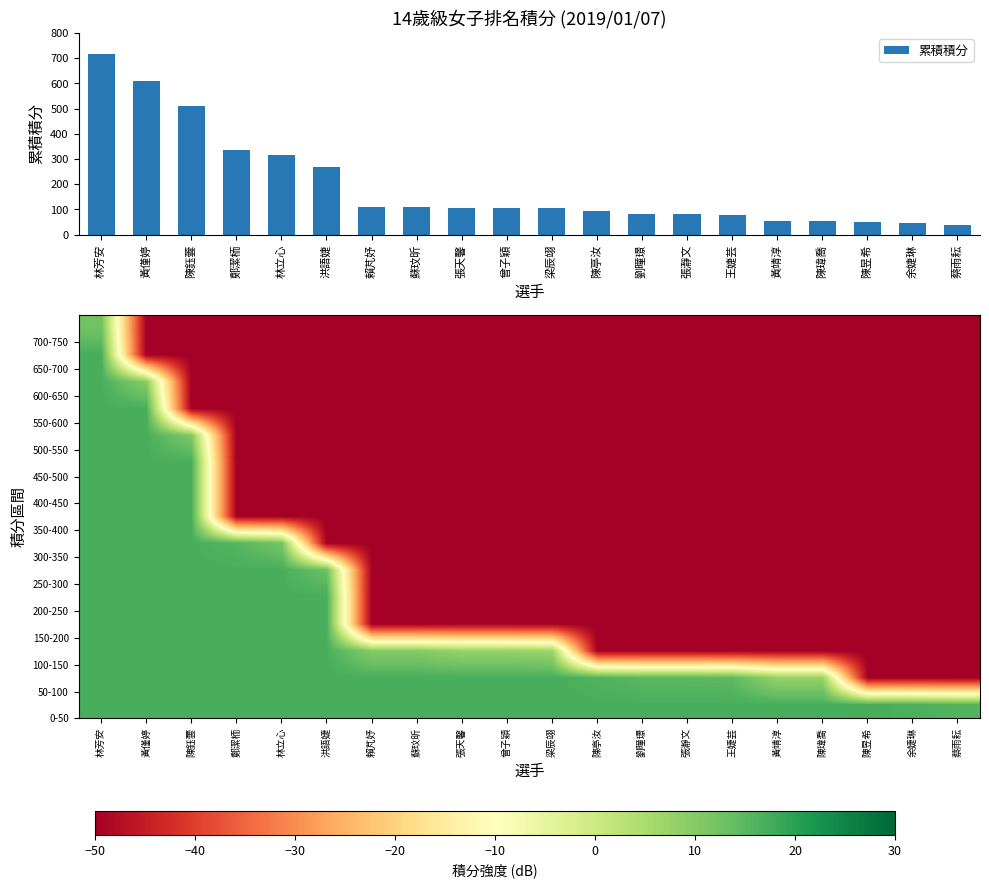

Which label corresponds to the smallest value in the chart?

陳昱希